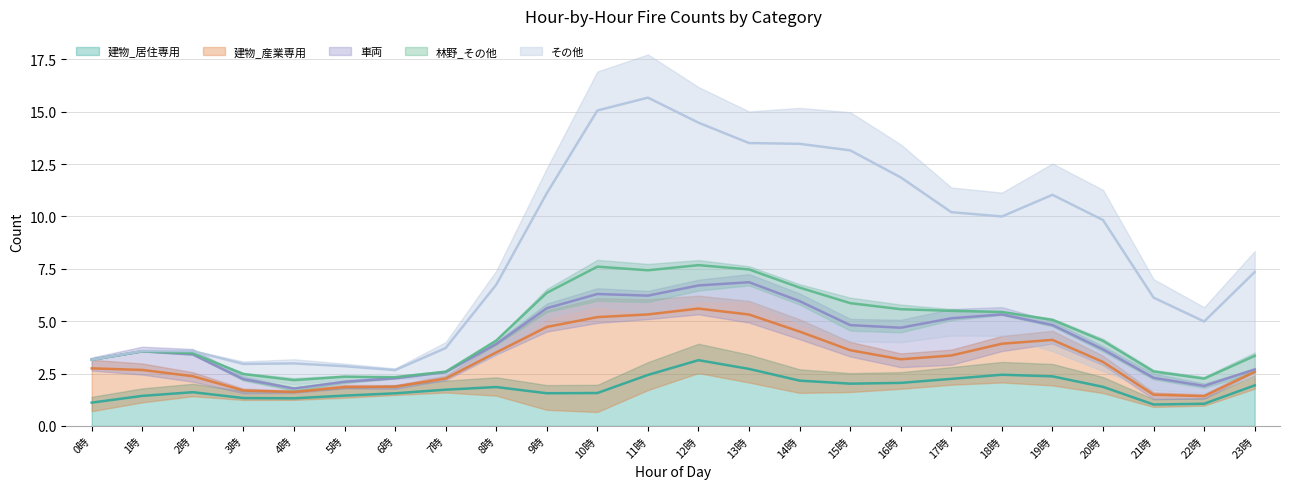

Which series changed the most between 10時 and 22時?

その他